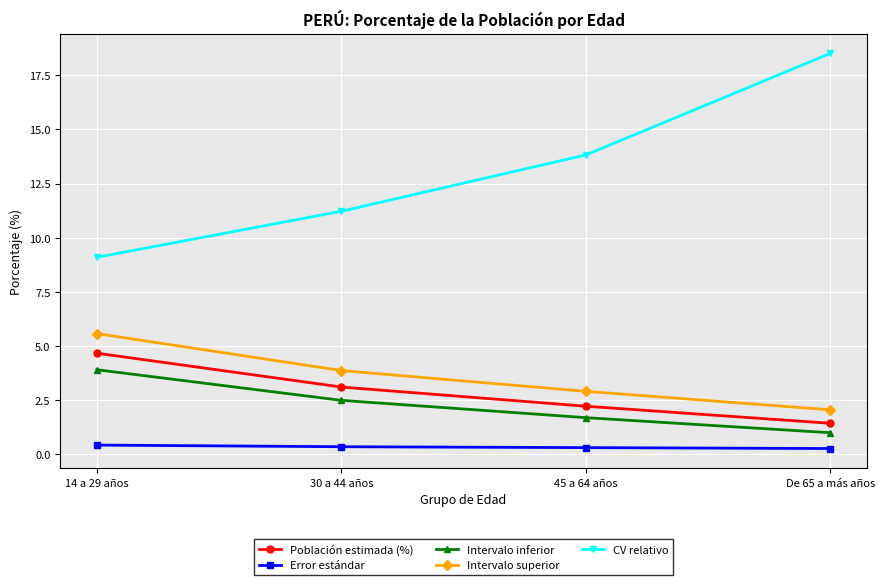

True or false: CV relativo has more than 1 points higher than both neighbors.

False